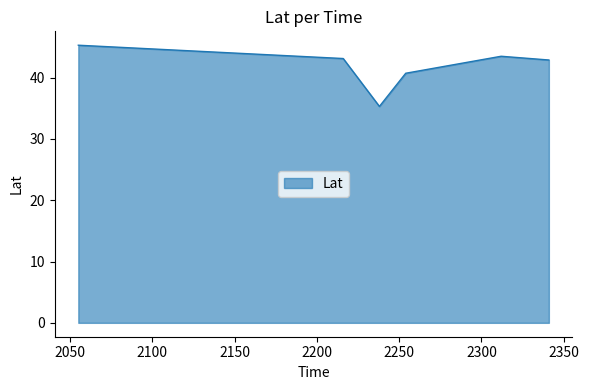

What is the greatest value displayed?

45.3